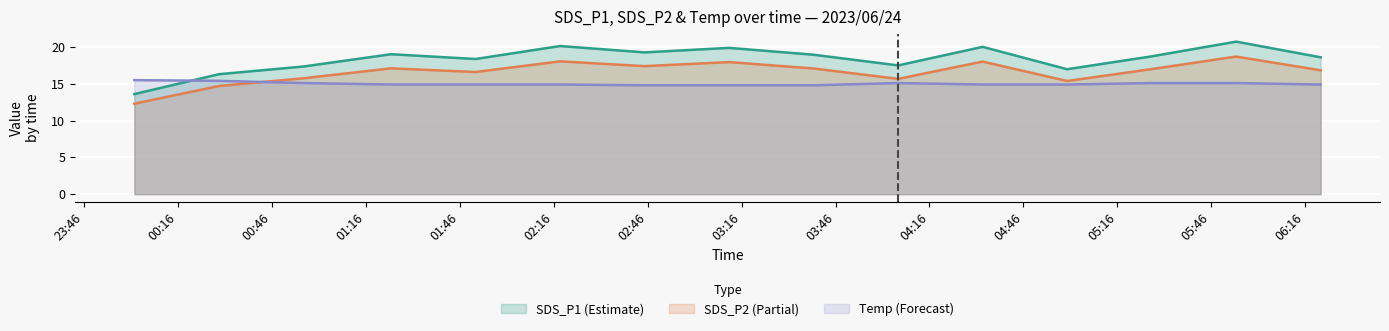

How many data points does each series have?

15